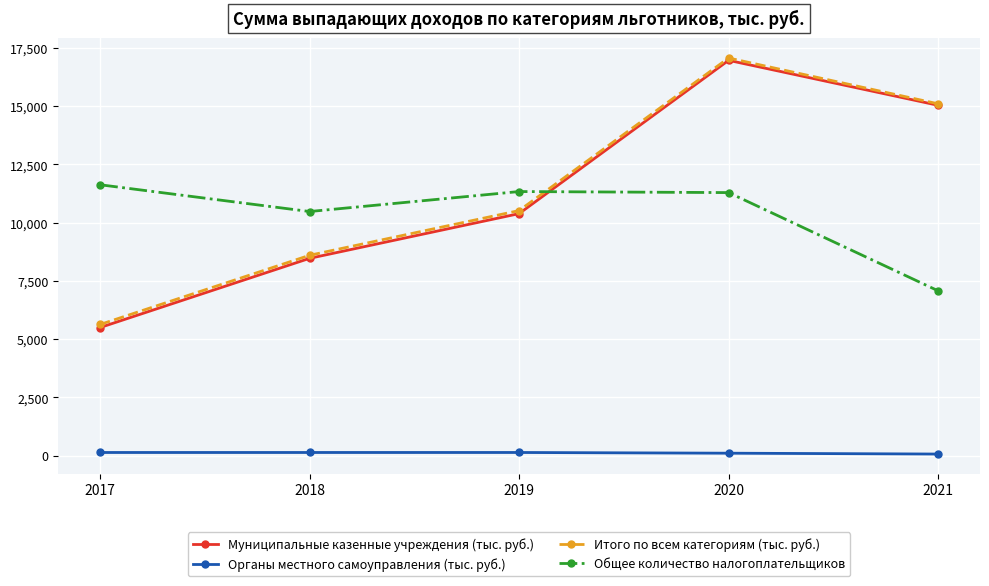

What is the sum of all Органы местного самоуправления (тыс. руб.) values?

557.9